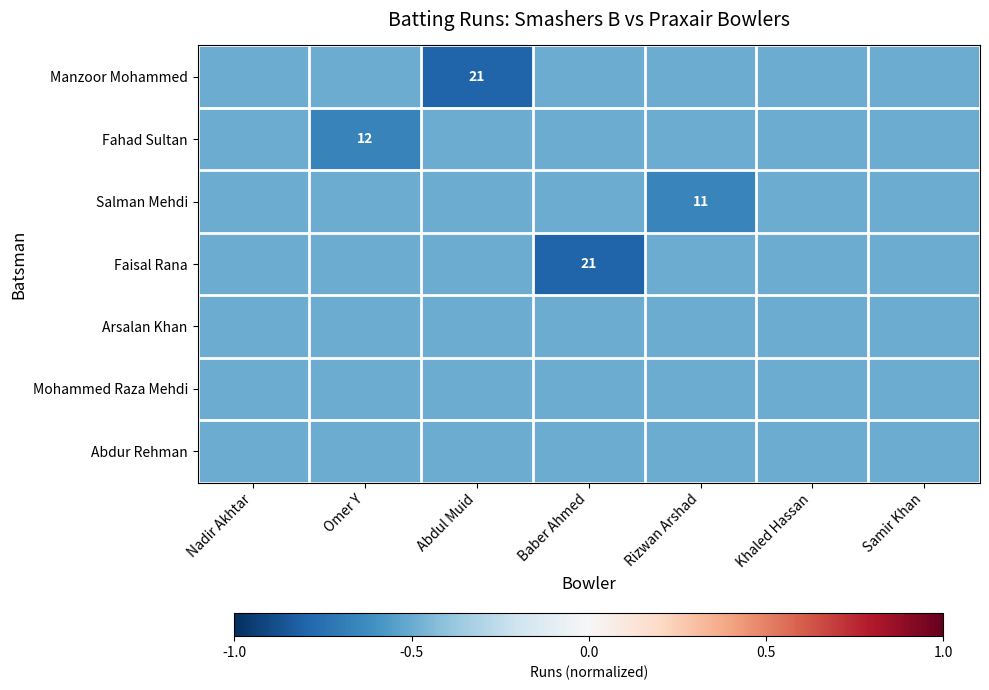

The value of Mohammed Raza Mehdi at Samir Khan is -0.2. True or false?

False